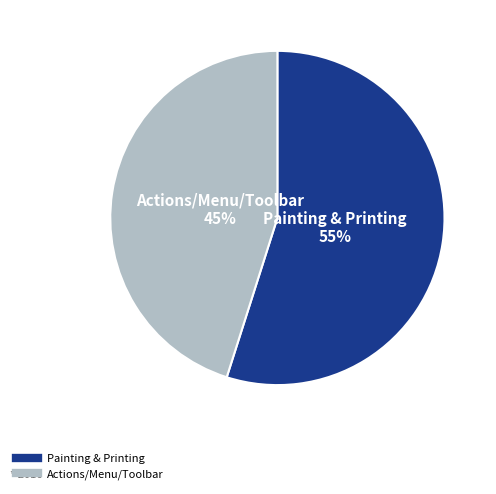

What is the ratio of the value at Painting & Printing to the value at Actions/Menu/Toolbar?

1.2